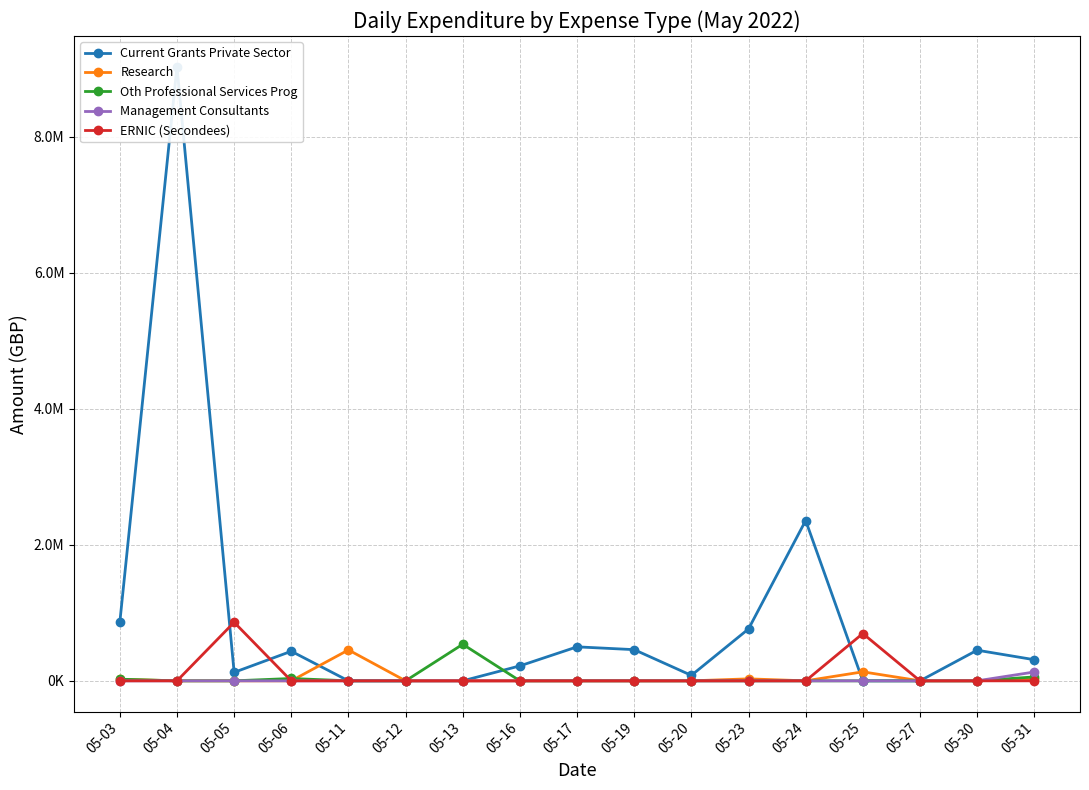

Which series changed the most between 05-13 and 05-25?

ERNIC (Secondees)